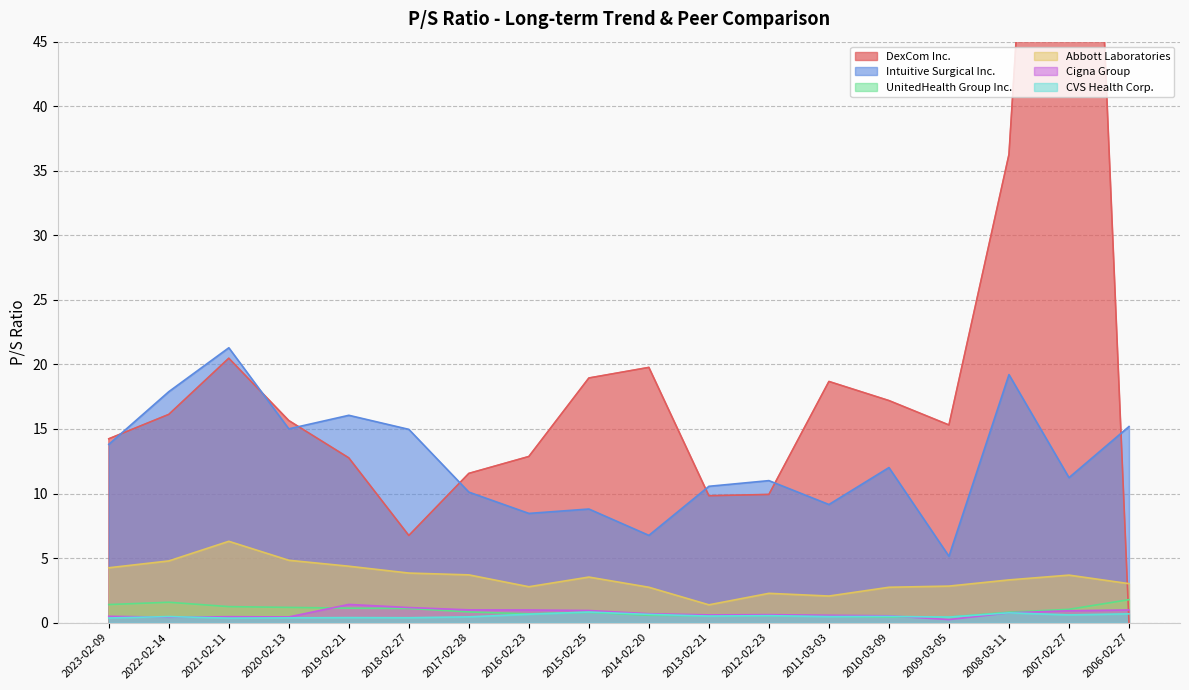

Is it true that Intuitive Surgical Inc. equals 8.8 at 2015-02-25?

True